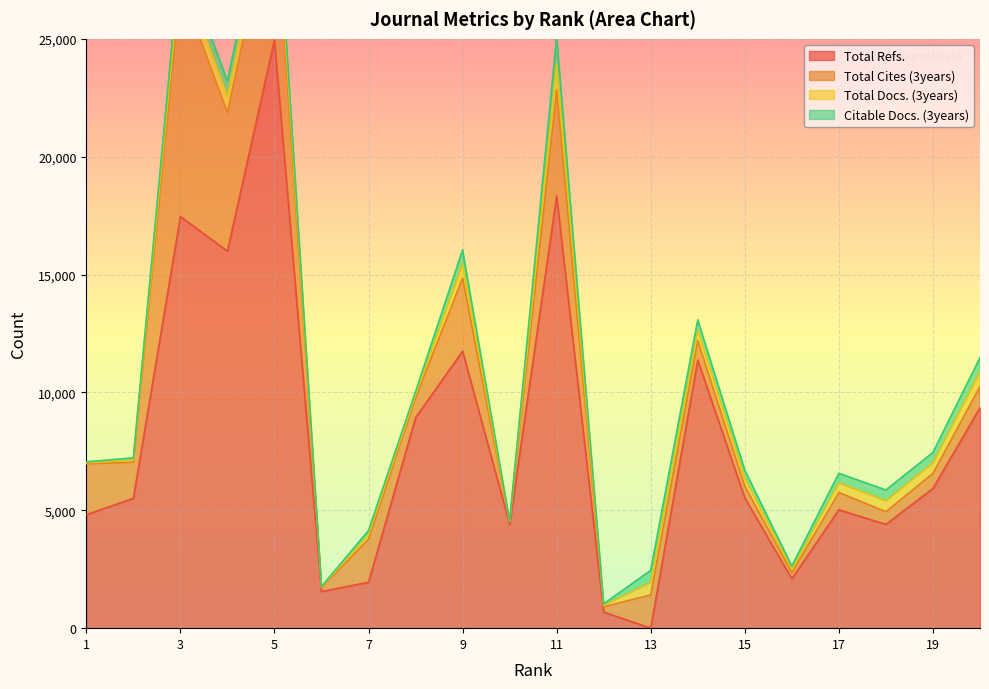

Where is Total Refs. nearest to the value 12479?

9